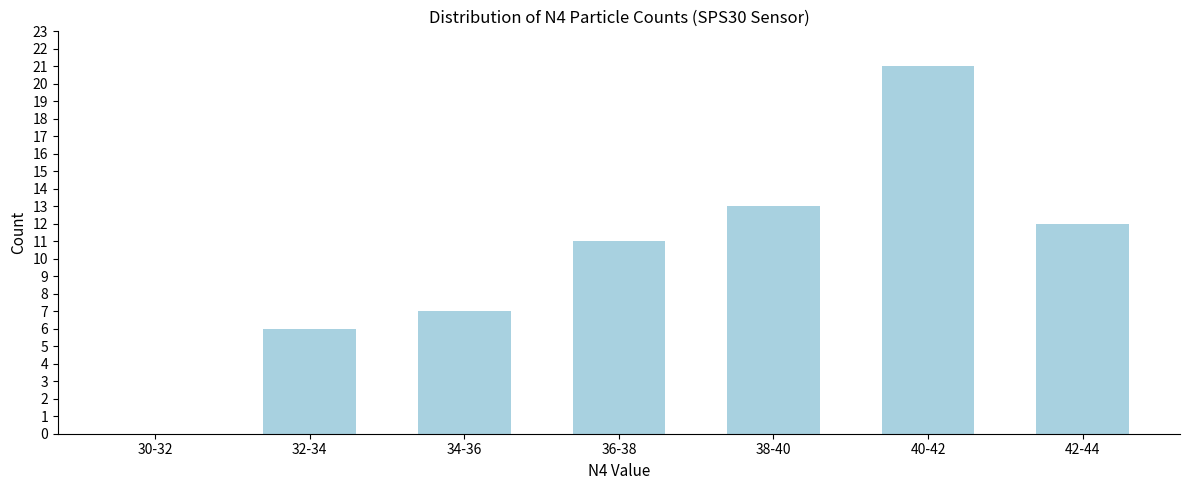

Reading right to left, list all the values displayed in this chart.

42-44=12	40-42=21	38-40=13	36-38=11	34-36=7	32-34=6	30-32=0